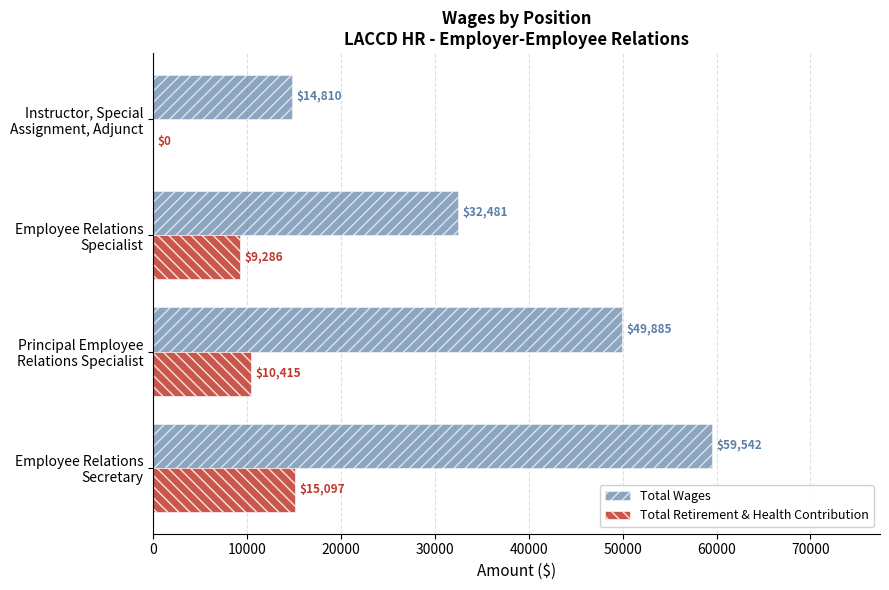

What is the maximum value for Total Wages?

59542